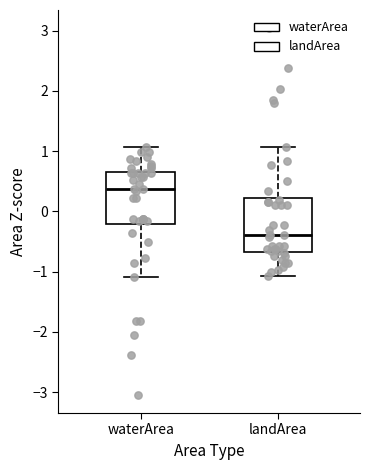

Which box's median line is the highest?

waterArea